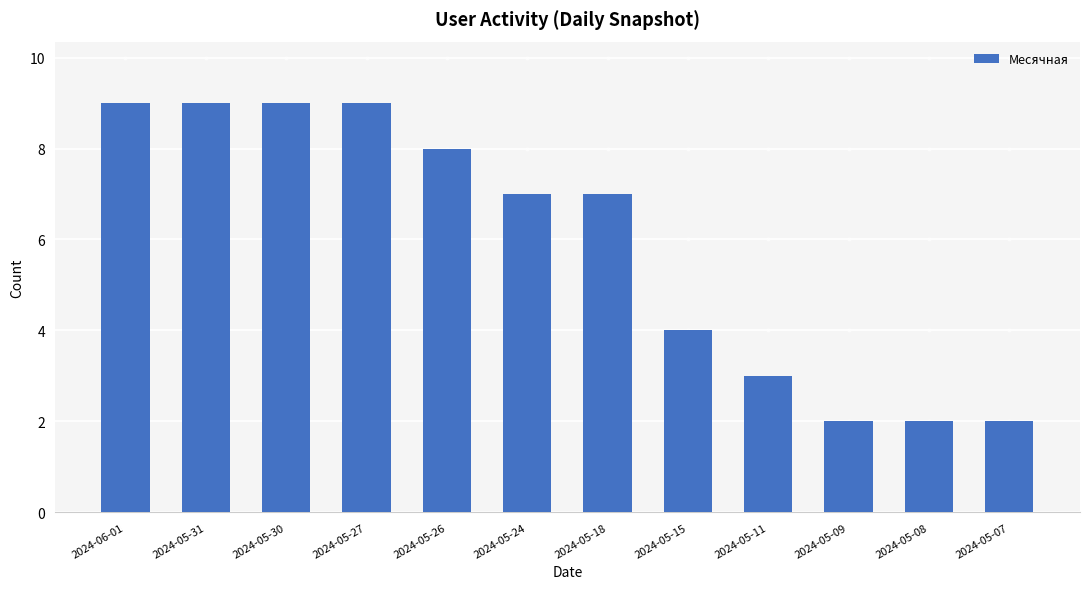

Is it true that the value at 2024-05-24 is 7?

True